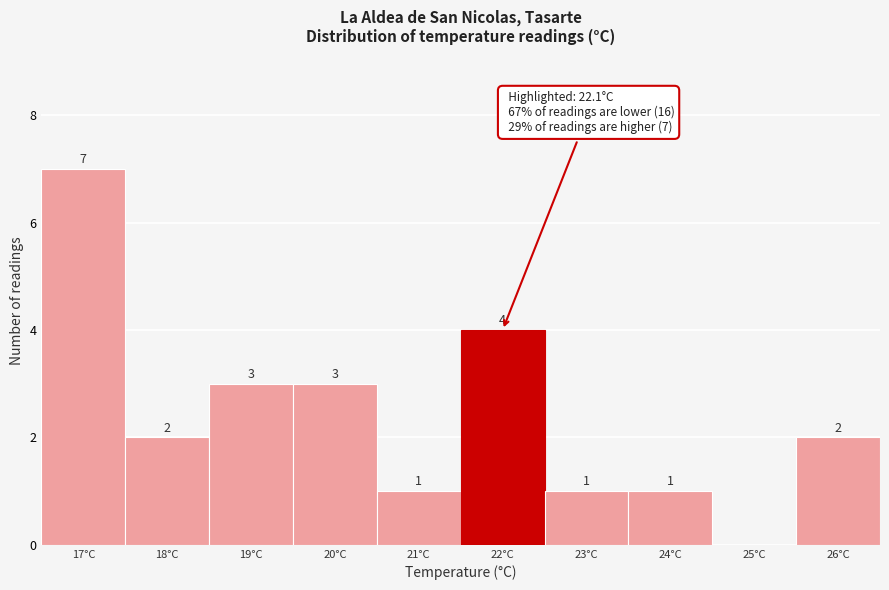

Reading left to right, extract all data points from this chart.

17°C=7	18°C=2	19°C=3	20°C=3	21°C=1	22°C=4	23°C=1	24°C=1	25°C=0	26°C=2